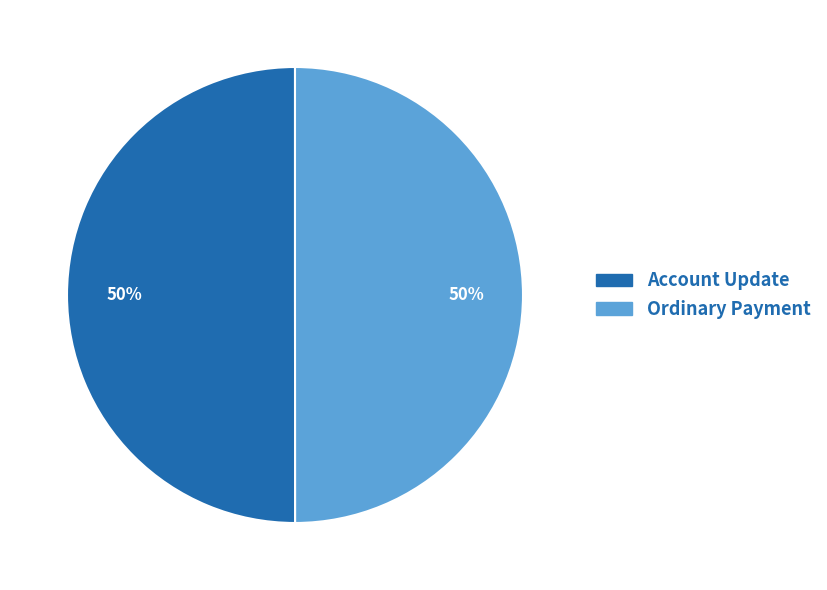

To the nearest percent, what is the average slice percentage?

50%